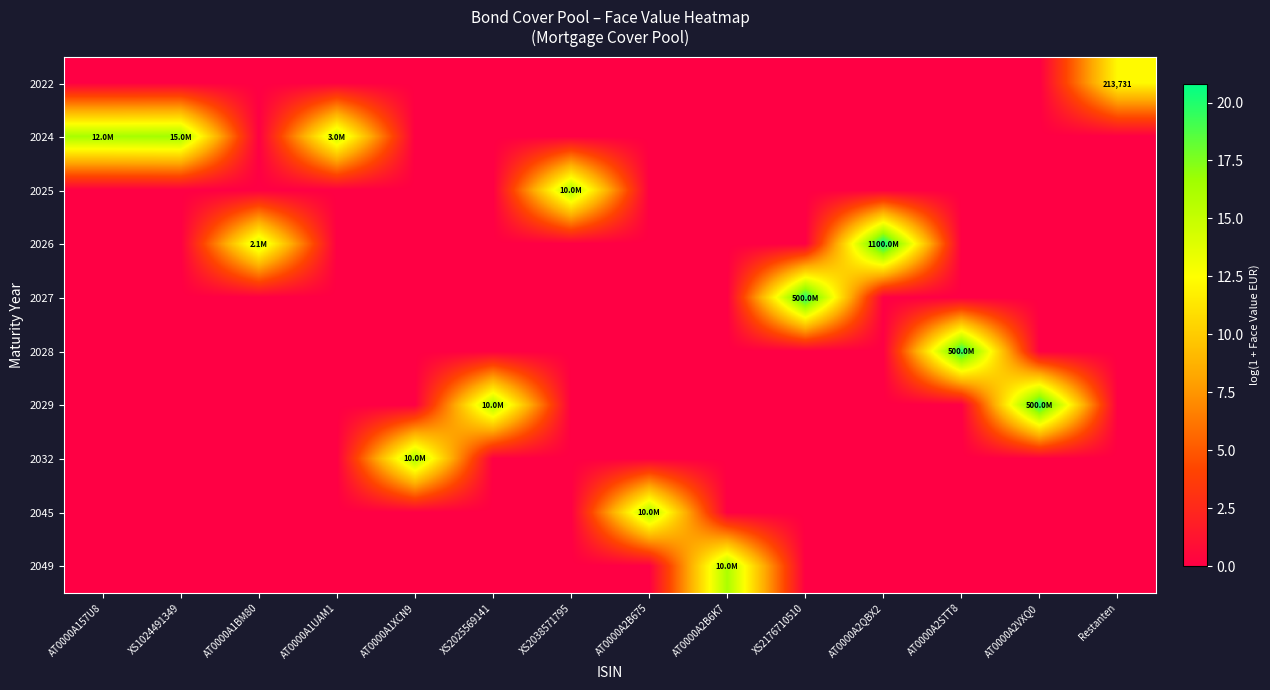

What is the maximum value shown in the chart?

20.8